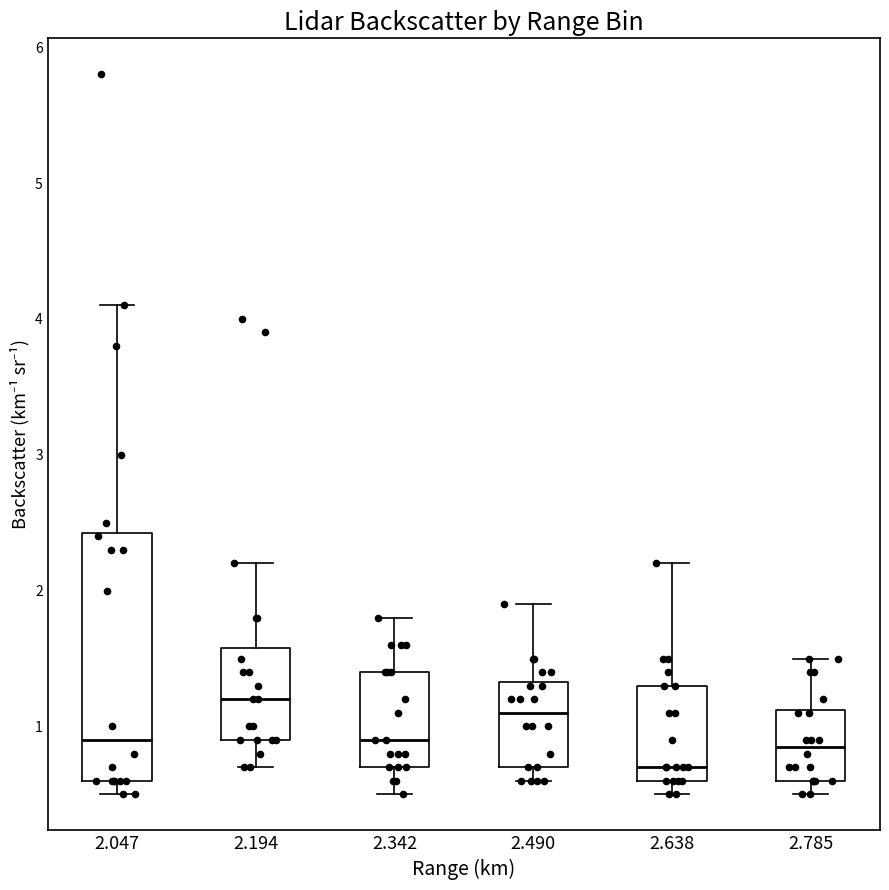

Comparing the boxes themselves (not the whiskers), which one is the tallest?

2.047